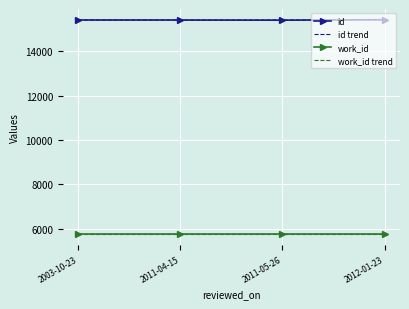

What is the difference between the highest and lowest values at 2011-04-15?

9629.1